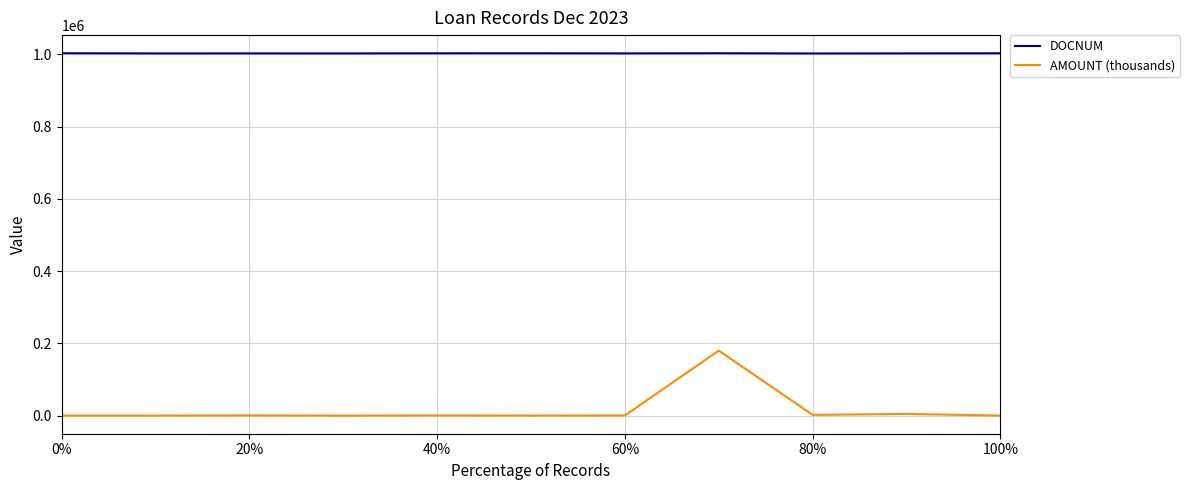

True or false: AMOUNT (thousands) and DOCNUM intersect in this chart.

False